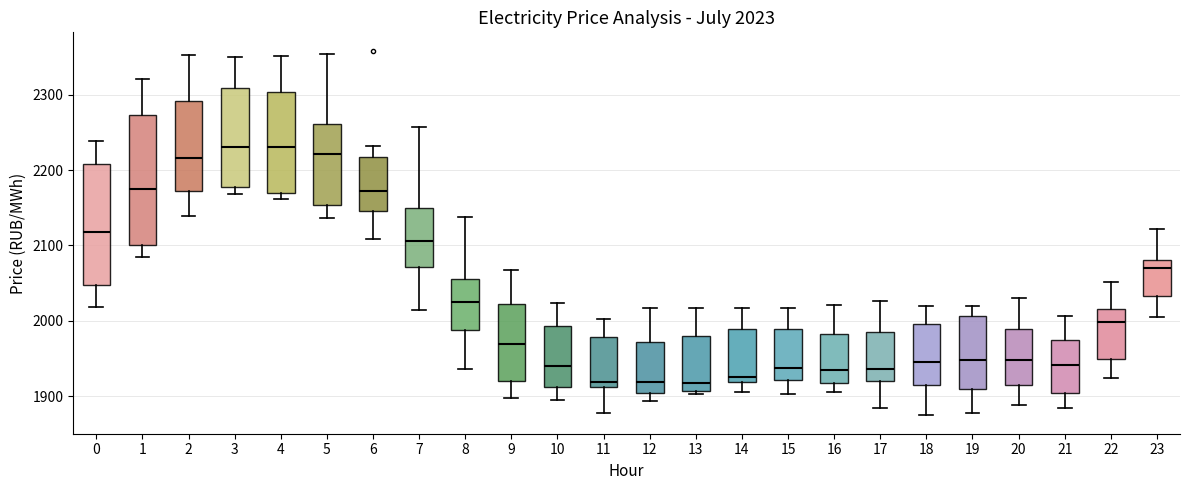

Comparing the boxes themselves (not the whiskers), which one is the tallest?

1